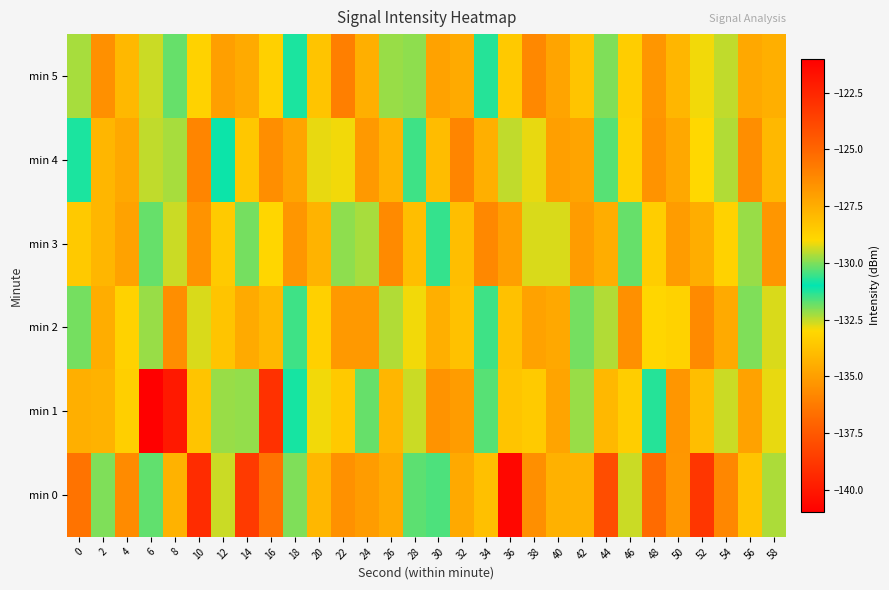

What is the spread (max minus min) of values at 26?

8.3